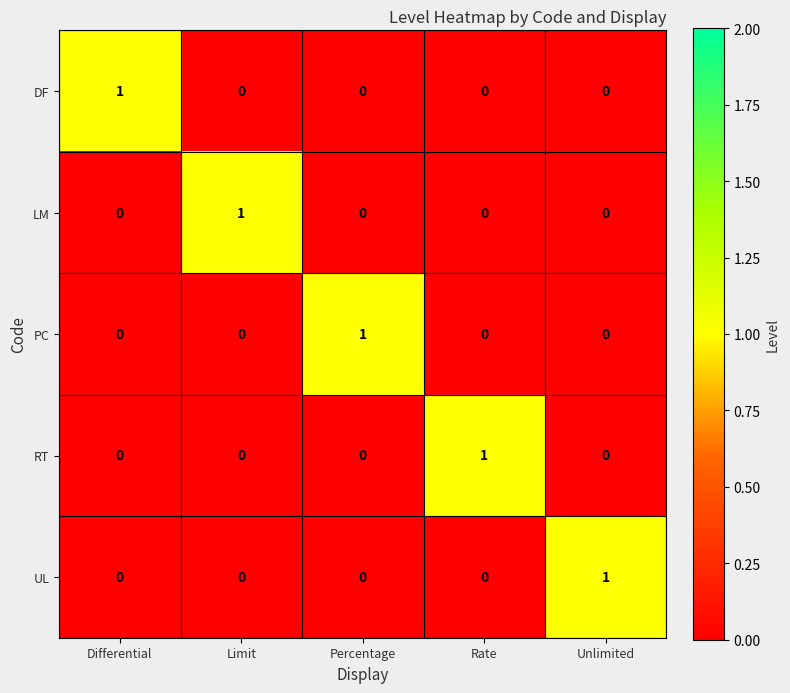

Count the RT values in the range 0 to 1.

5